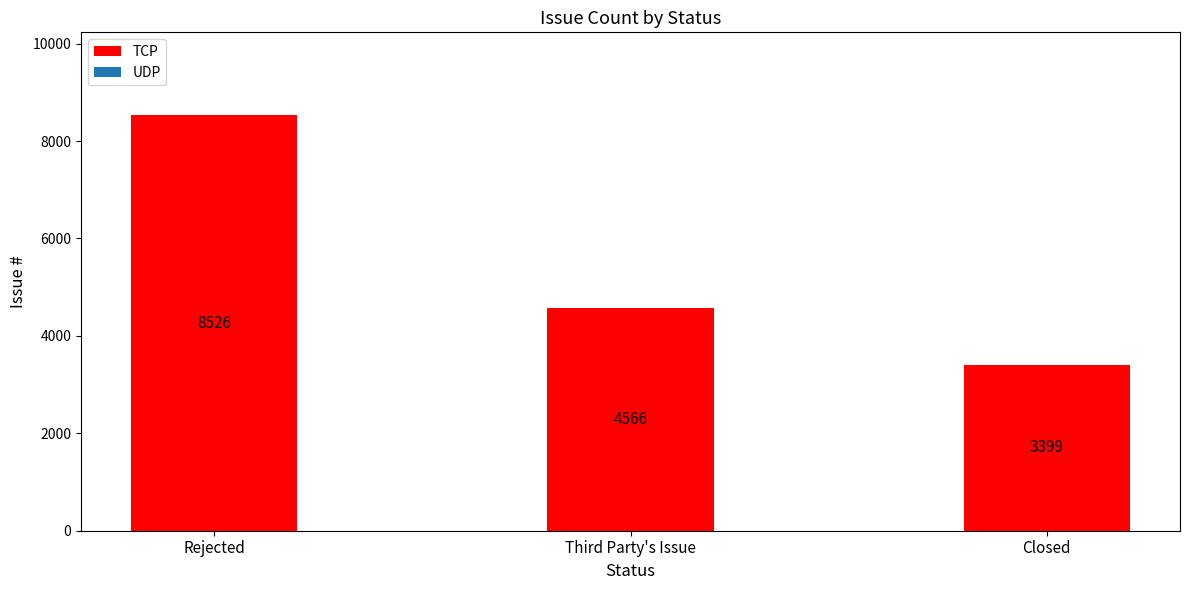

At which category does the chart reach its peak across all series?

Rejected